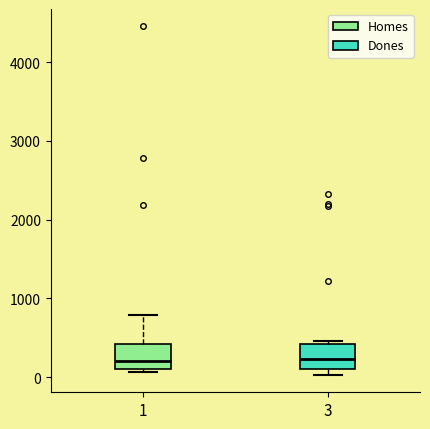

Where does the upper whisker of the box at x = 1 end on the y-axis? The values are not printed on the chart, so give them approximately, as read against the axis.

800